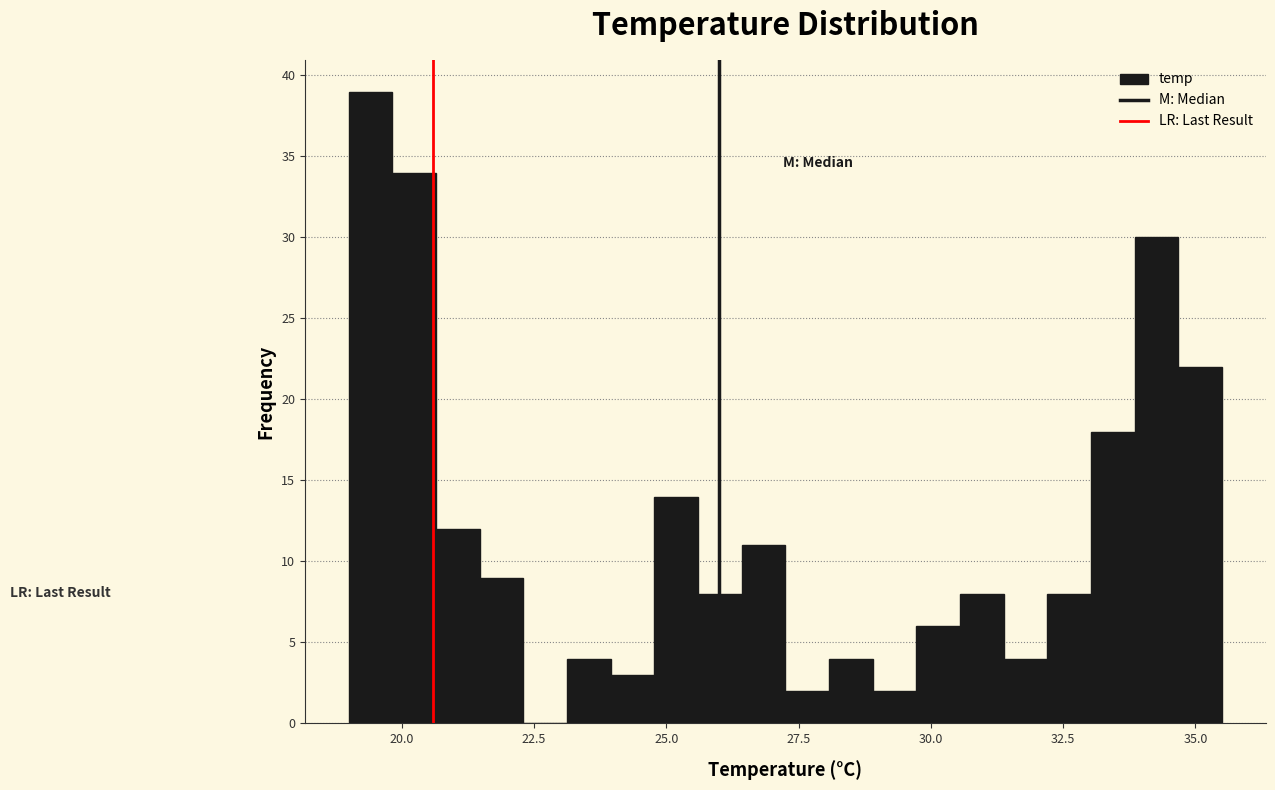

Read against the x-axis, roughly where is the centre of the tallest bar?

19.5